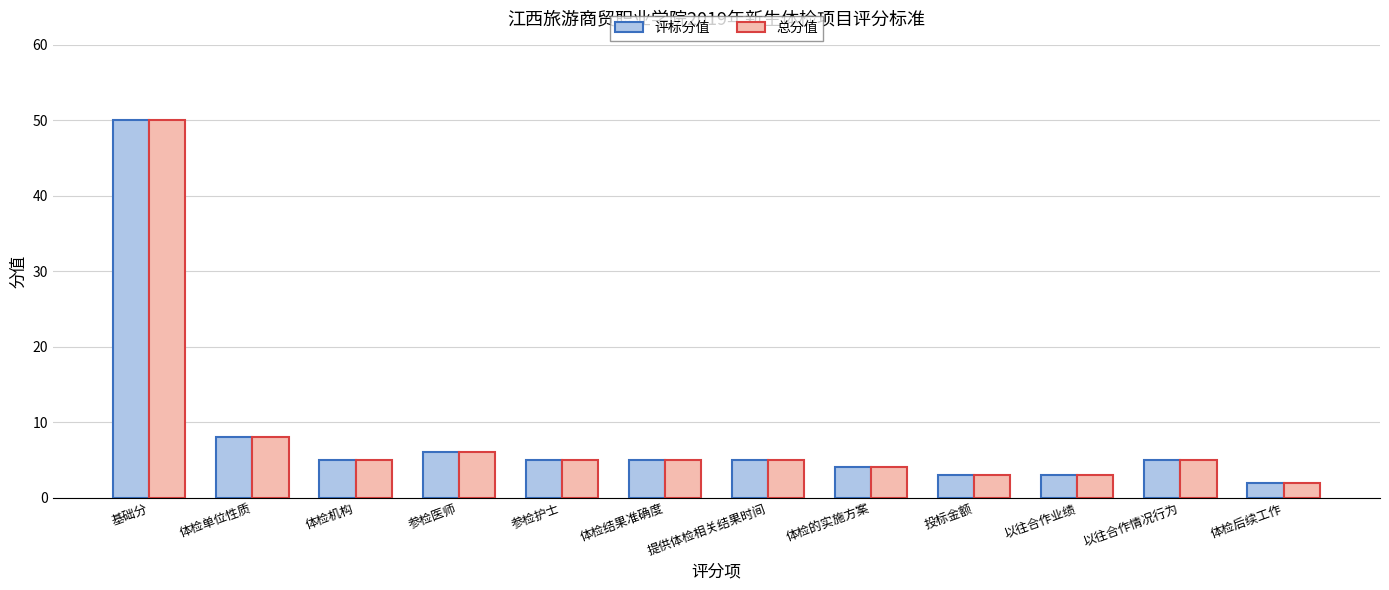

Reading right to left, transcribe all the data shown in this chart.

评标分值: 2	5	3	3	4	5	5	5	6	5	8	50
总分值: 2	5	3	3	4	5	5	5	6	5	8	50